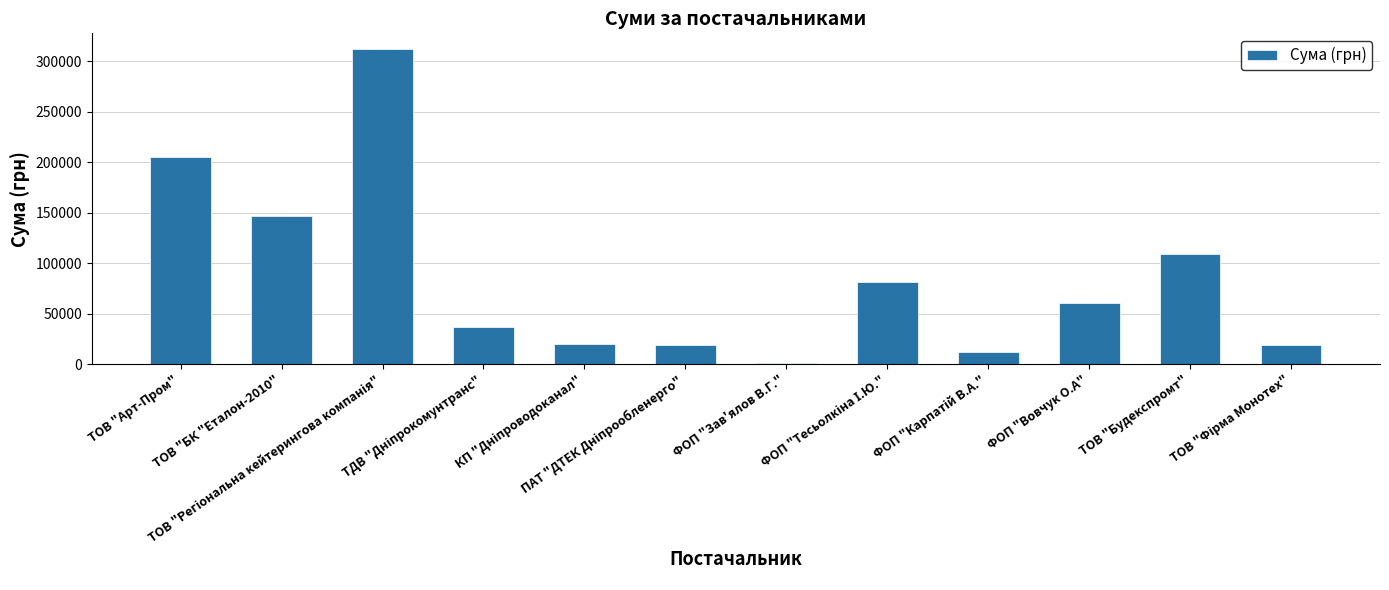

What is the greatest value displayed?

311920.5